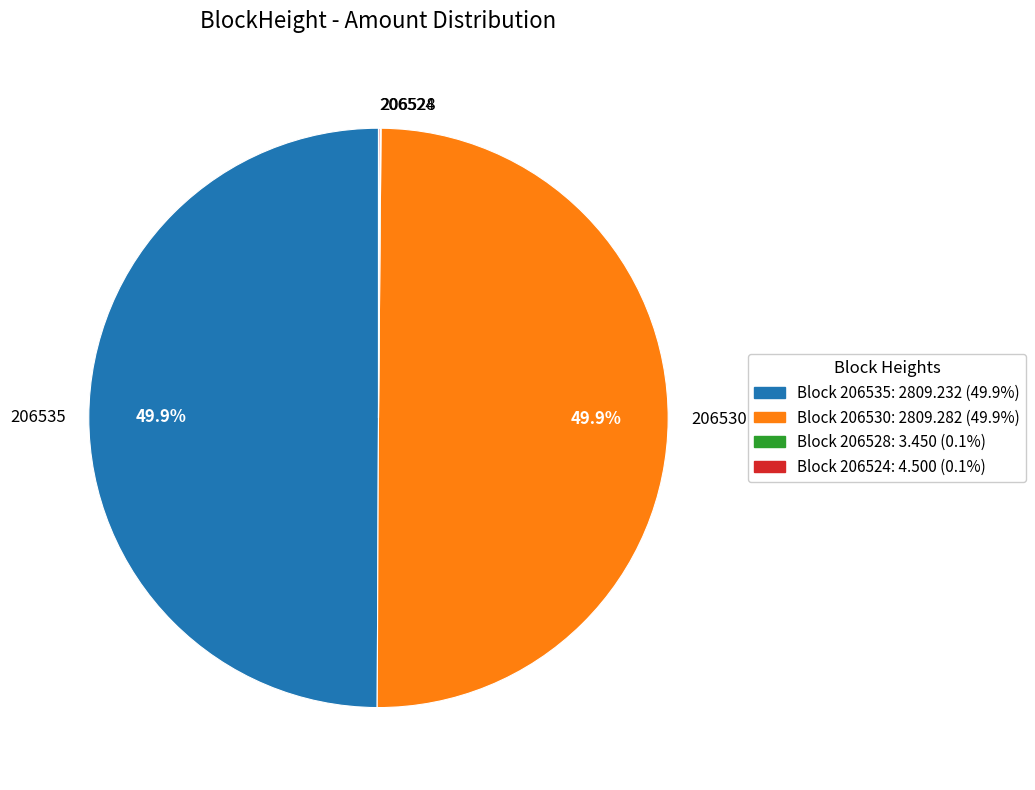

What percentage is NOT represented by 206530?

50.1%